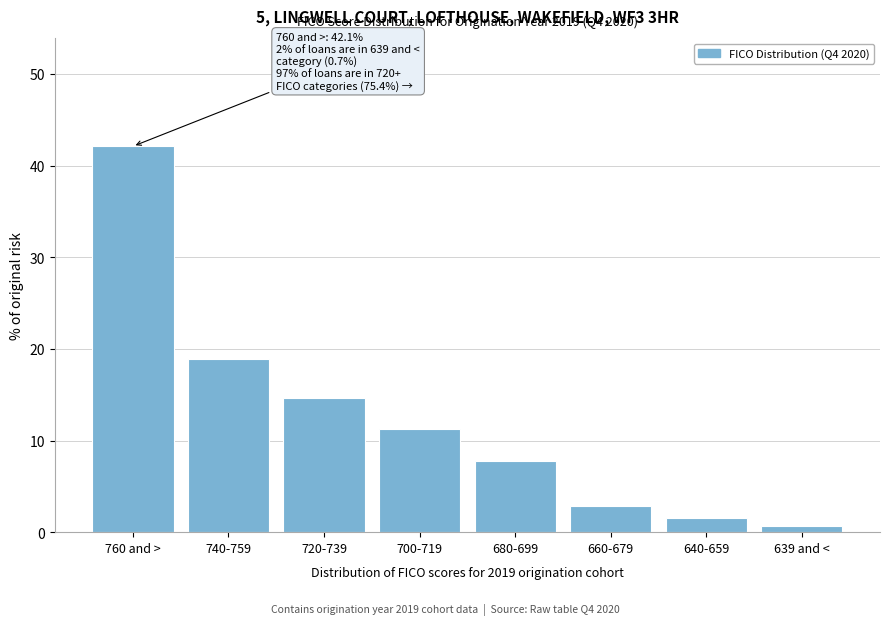

Reading left to right, transcribe all the data shown in this chart.

42.1	18.9	14.6	11.3	7.8	2.9	1.6	0.7